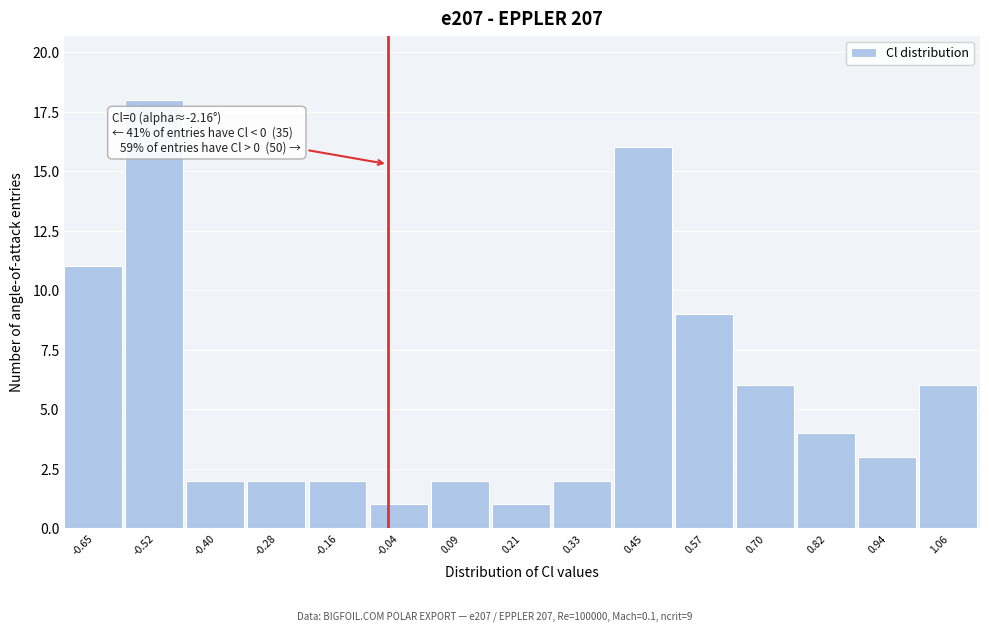

Reading left to right, extract all data points from this chart.

-0.65=11	-0.52=18	-0.40=2	-0.28=2	-0.16=2	-0.04=1	0.09=2	0.21=1	0.33=2	0.45=16	0.57=9	0.70=6	0.82=4	0.94=3	1.06=6